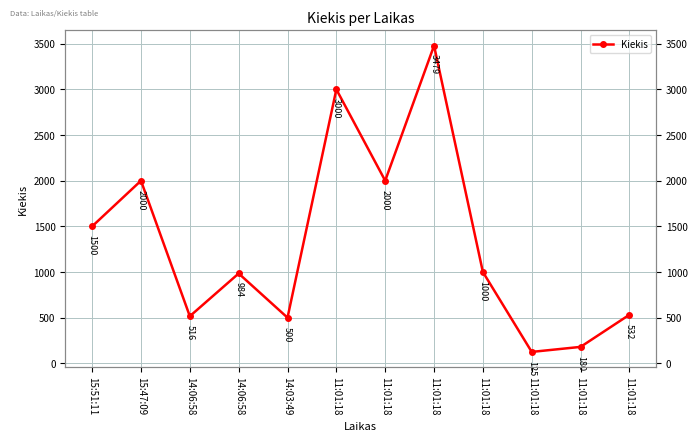

What is the difference between the values at 14:06:58 and 15:51:11?

516